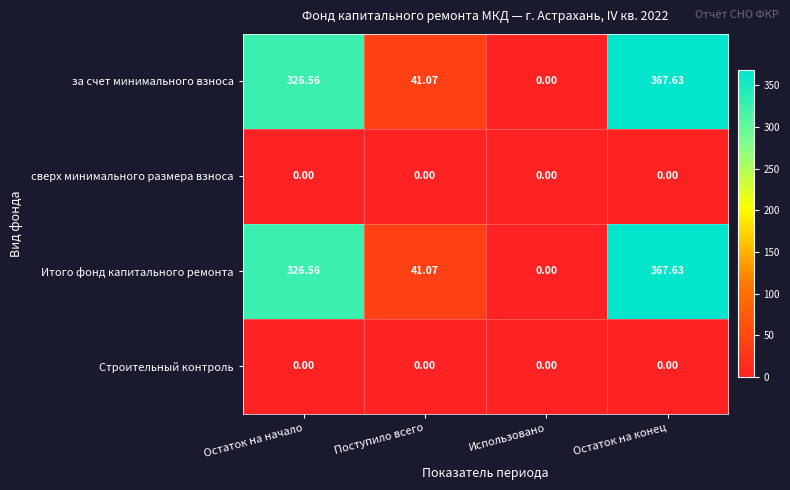

Which category has the lowest value in the за счет минимального взноса series?

Использовано